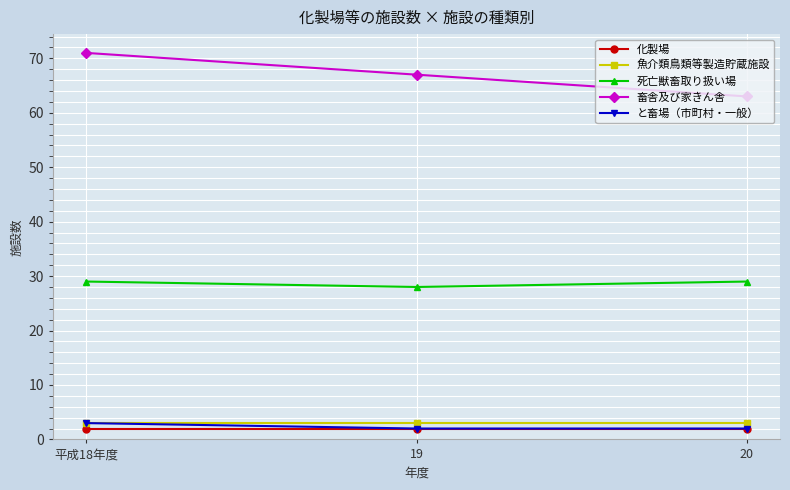

What is the label of the 3rd point from the right?

平成18年度